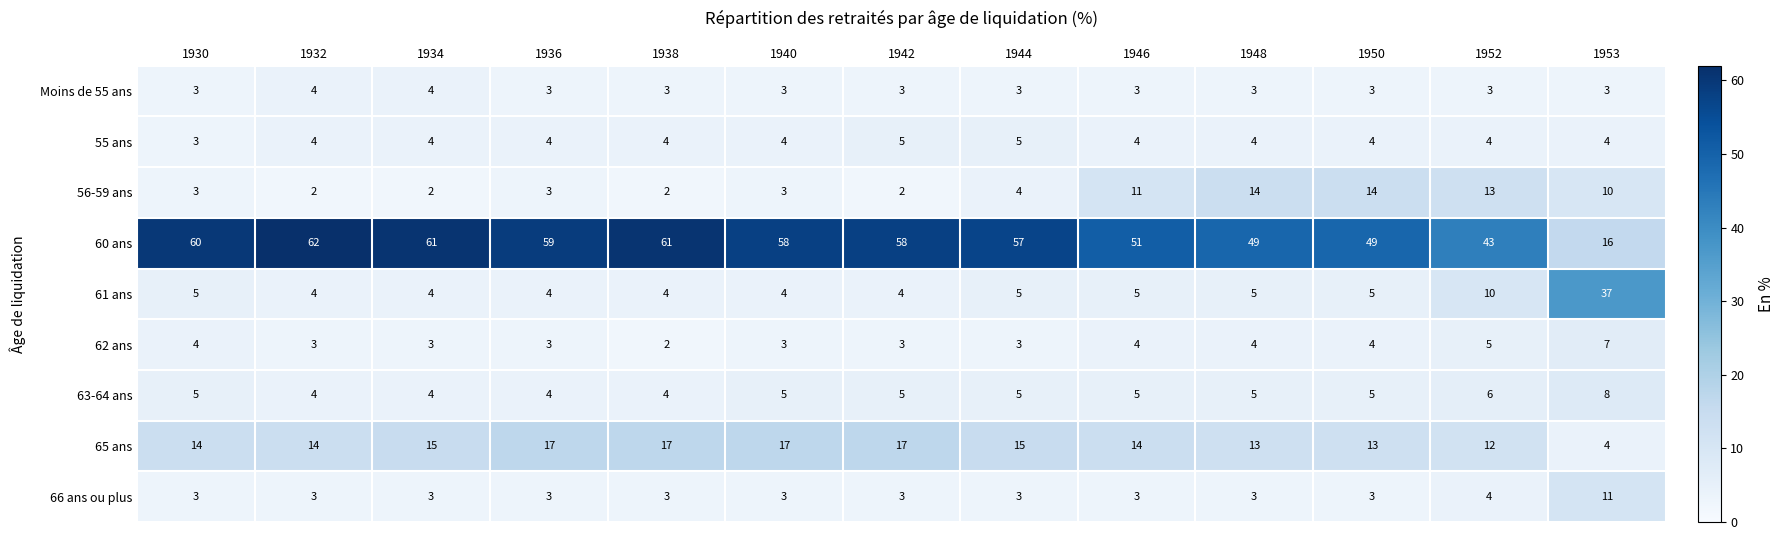

What is the sum of the 60 ans values at 1946 and 1953?

67